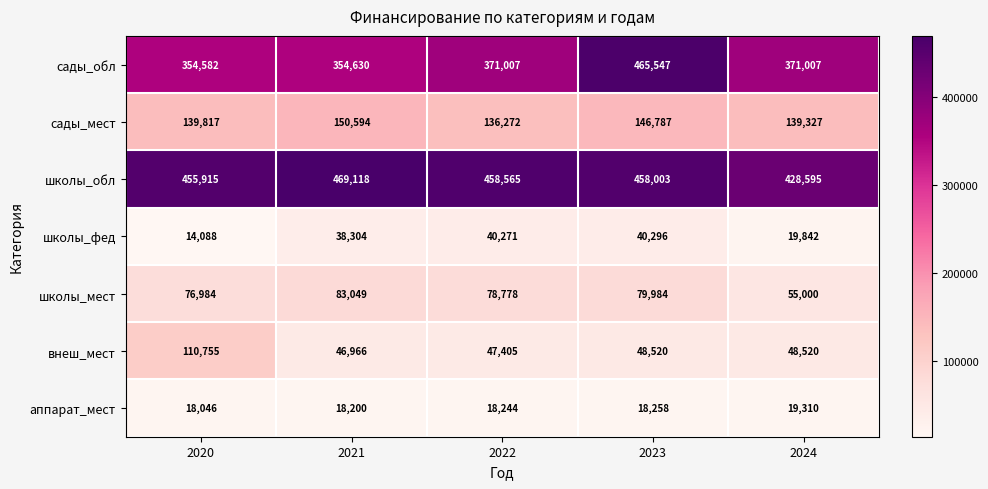

What is the average value of the школы_обл series?

454039